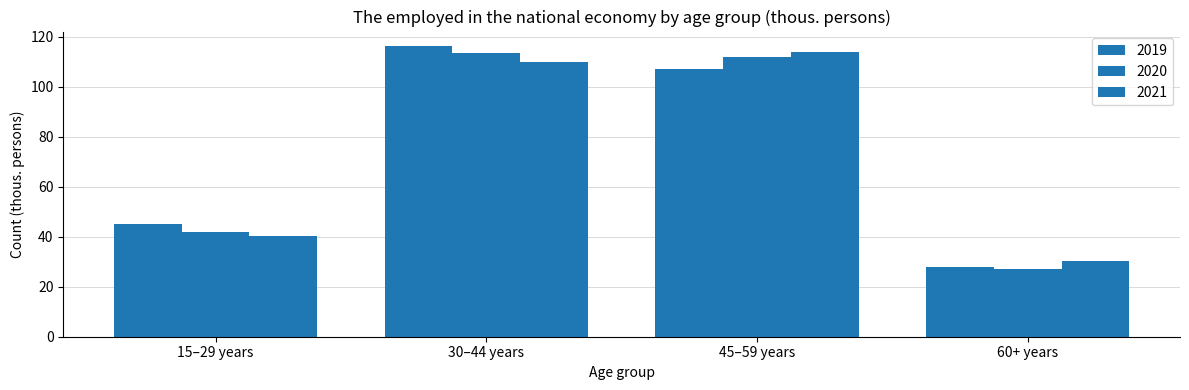

True or false: 2019 has a value of 107.2 at 45–59 years.

True